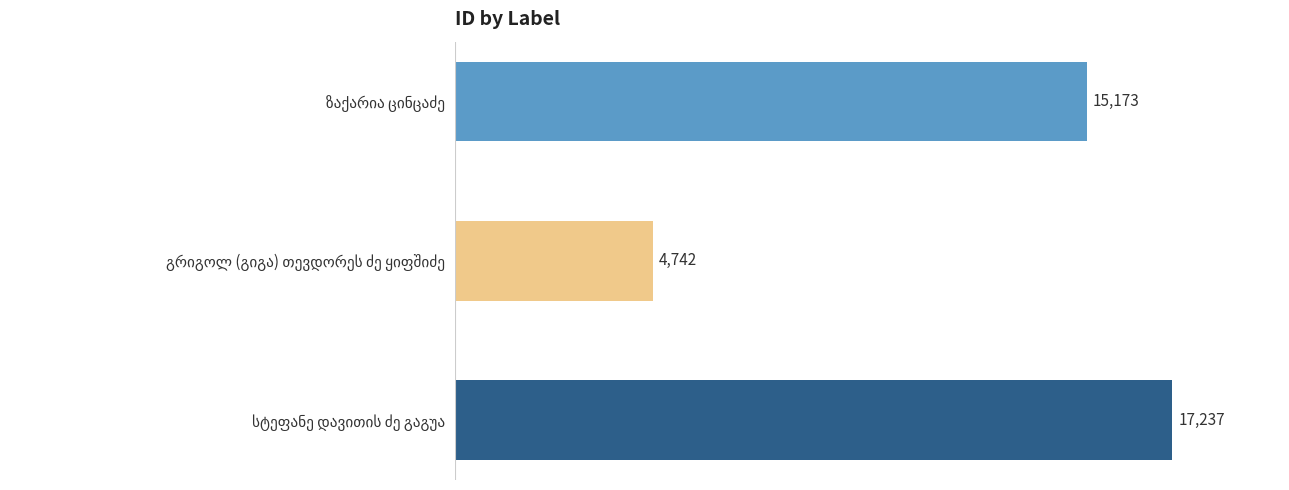

How many values are between 4742 and 17237?

3